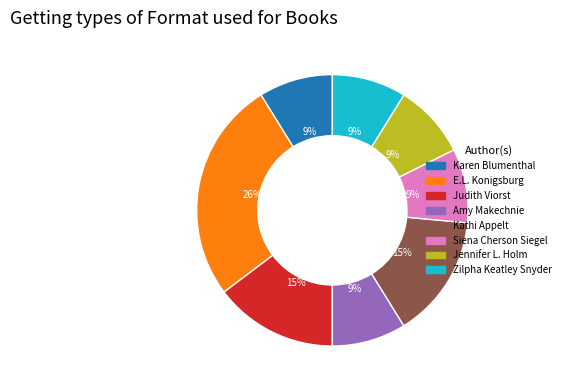

Which slice is the largest?

E.L. Konigsburg